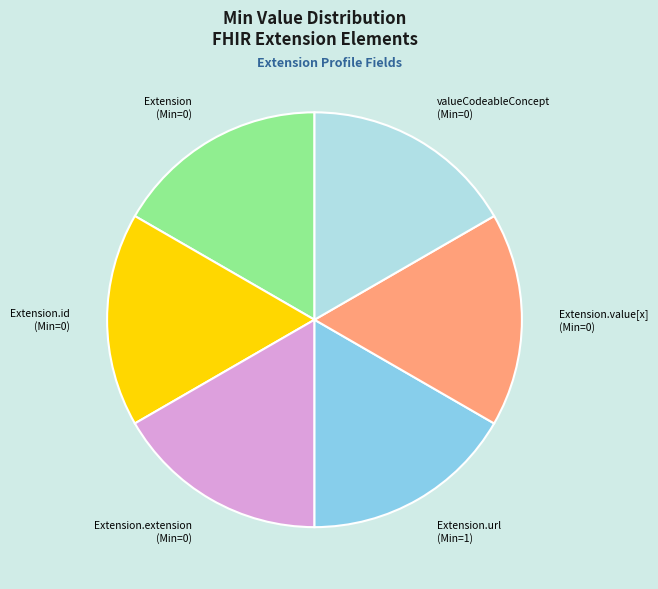

True or false: Extension.url (Min=1) accounts for 17% of the total.

True